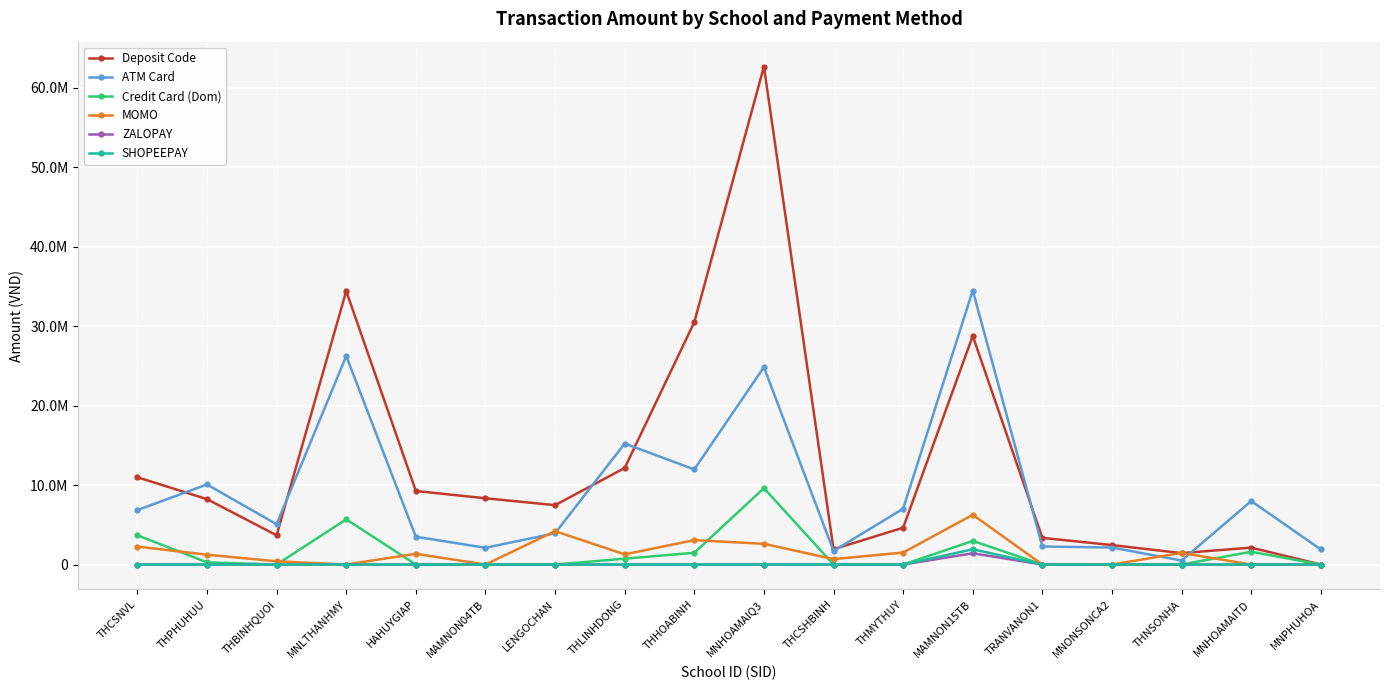

What are all the series names shown in the legend?

Deposit Code, ATM Card, Credit Card (Dom), MOMO, ZALOPAY, SHOPEEPAY